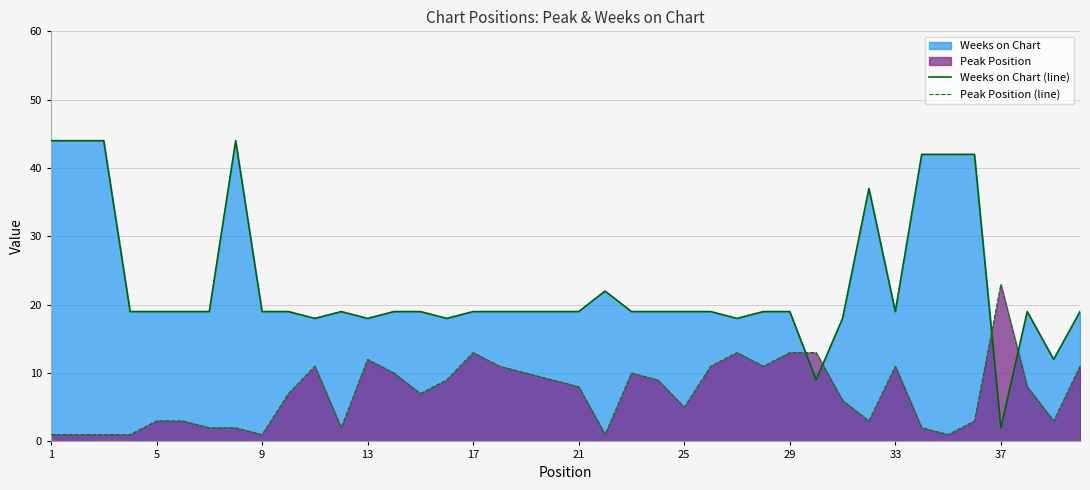

What is the value of the Peak Position (line) point at the 23rd from the left?

10